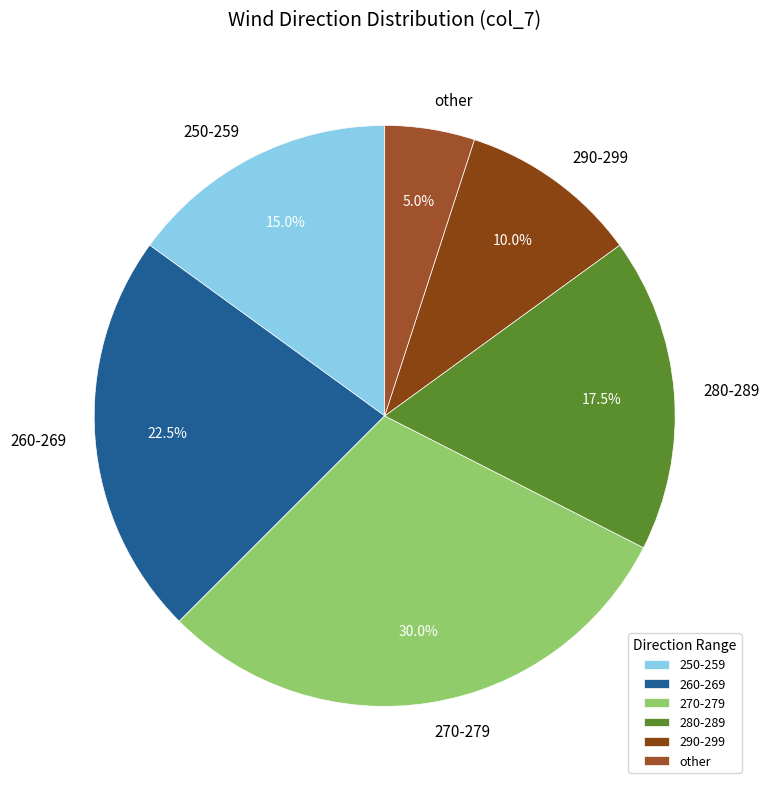

Which has a higher value, 280-289 or 270-279?

270-279